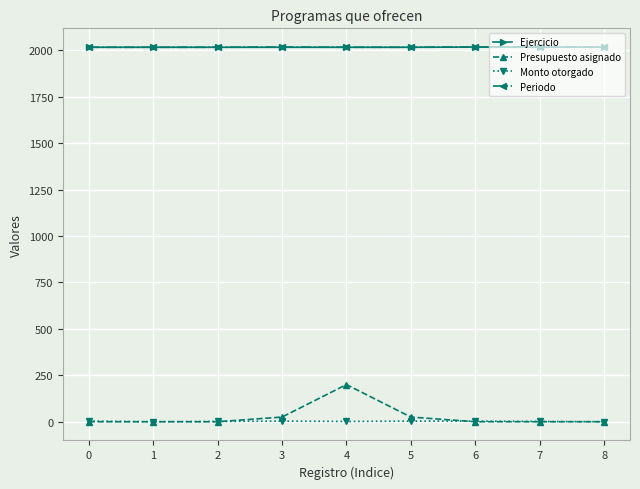

At which category is the sum across all series the highest?

4